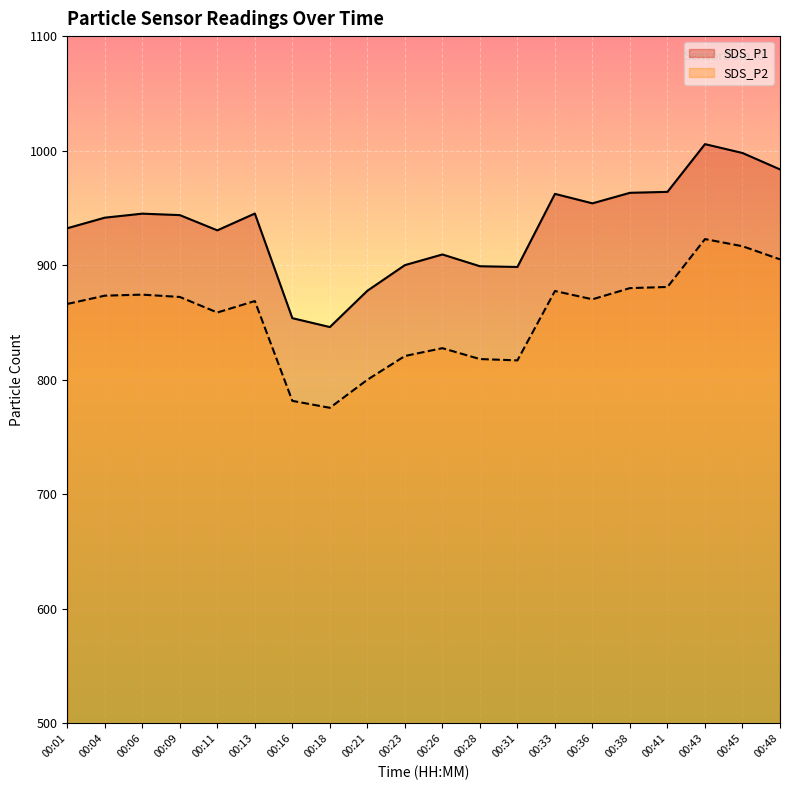

How many series are shown in this chart?

2